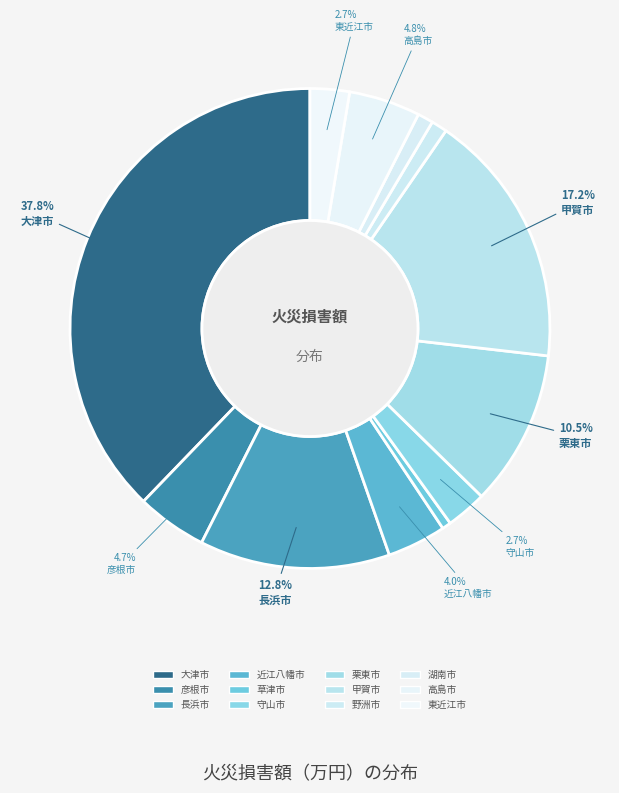

The 守山市 slice represents 1% of the pie. True or false?

False